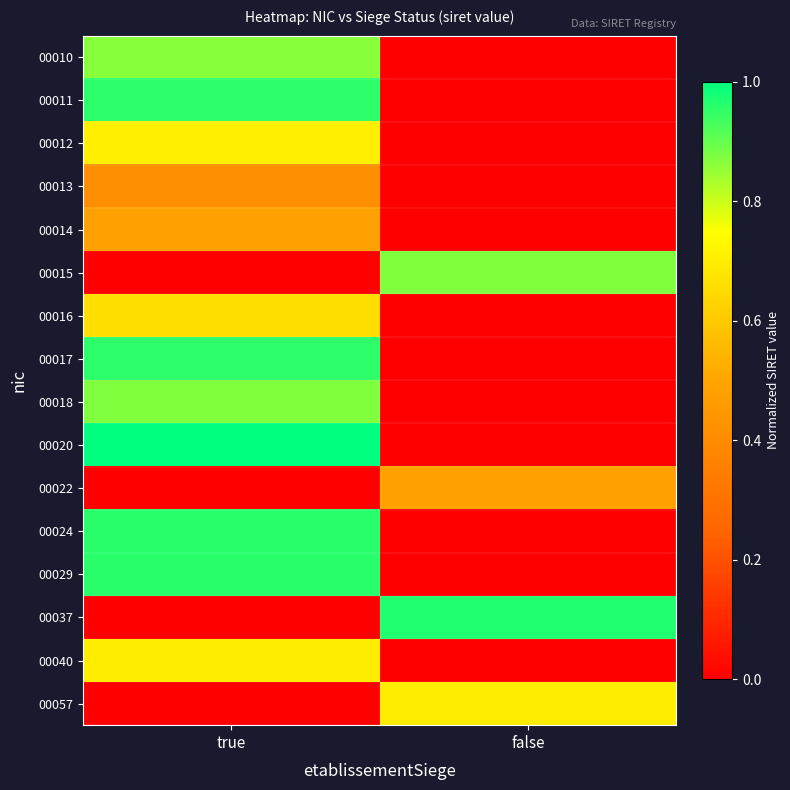

Which series has the largest total across all categories?

00020